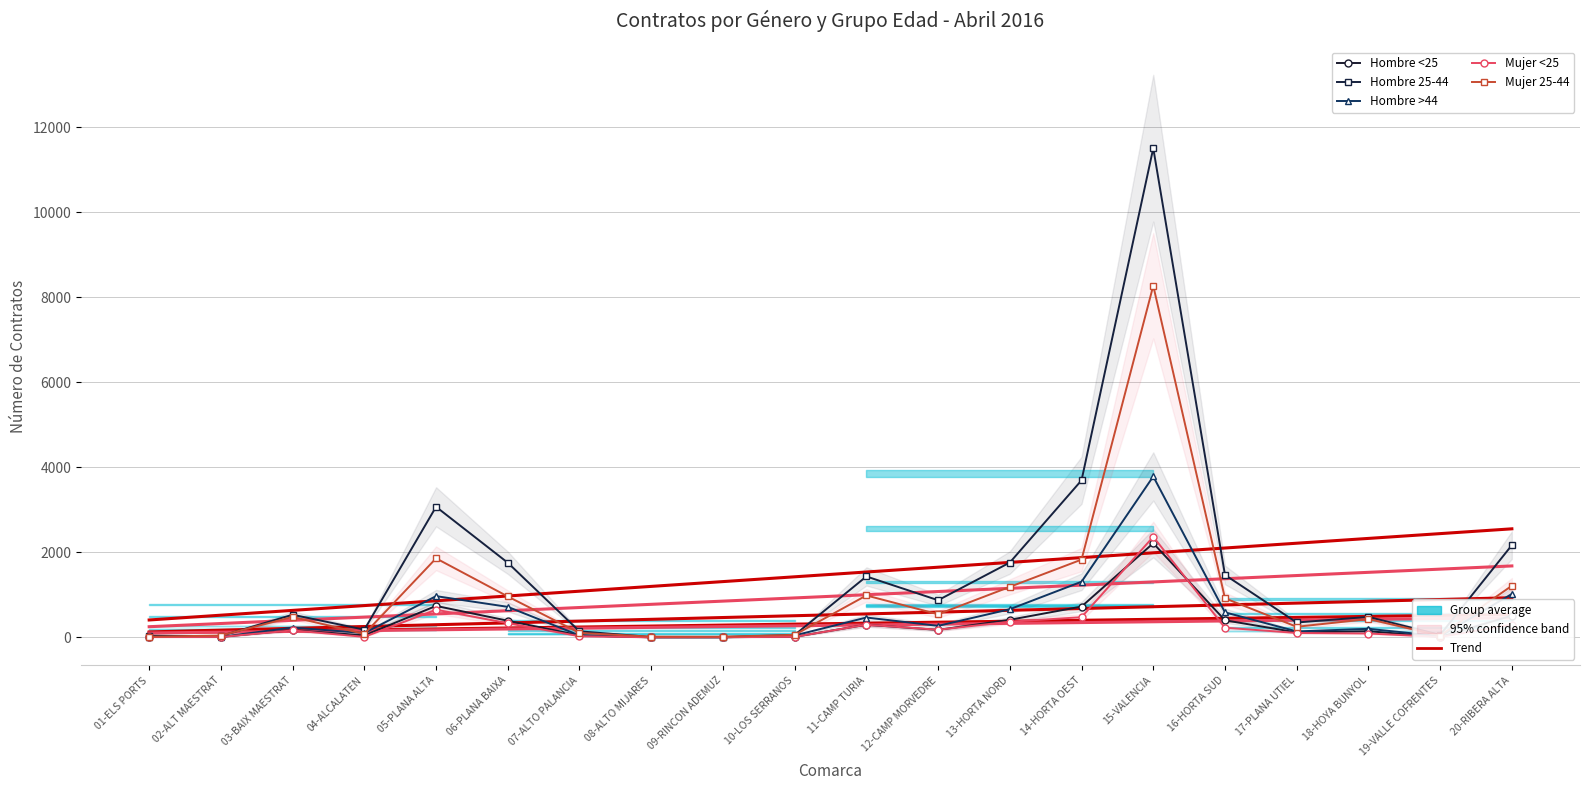

Between 01-ELS PORTS and 20-RIBERA ALTA, which series saw the biggest shift?

Hombre 25-44